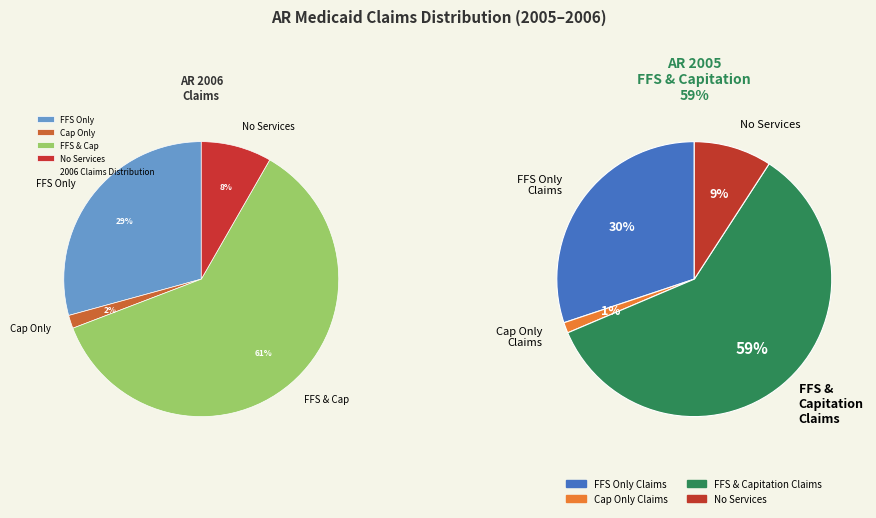

True or false: % with Only Capitation Claims accounts for 1% of the total.

True